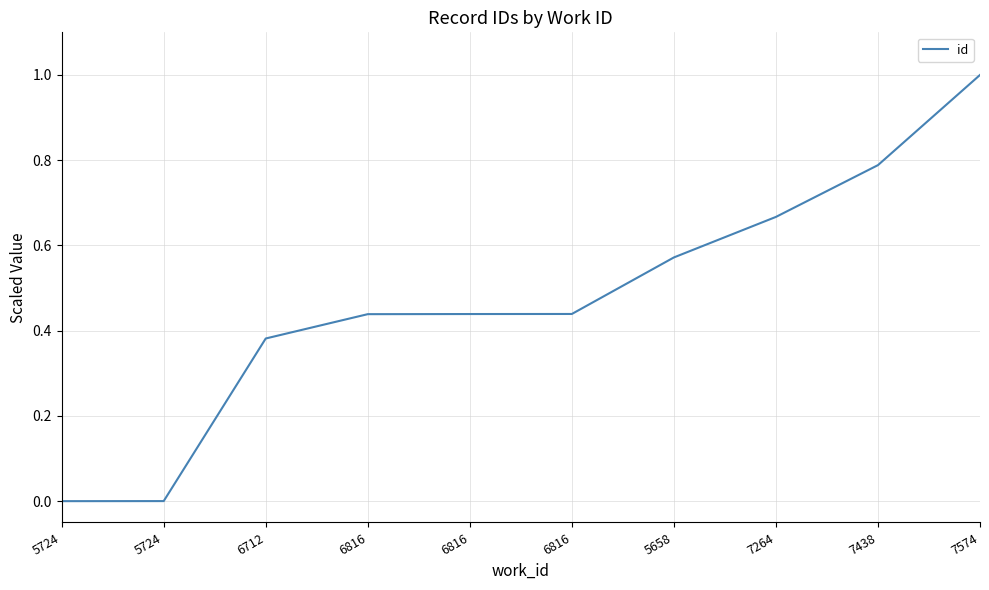

Between 5658 and 7574, which is larger?

7574